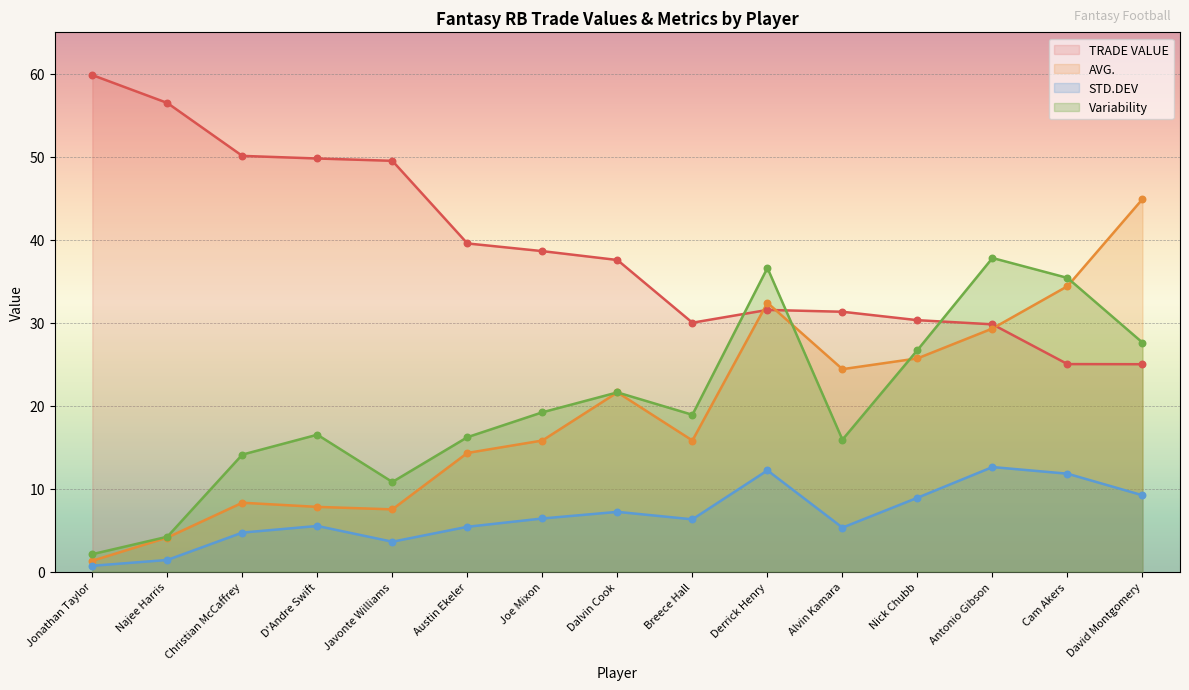

What are all the series names shown in the legend?

TRADE VALUE, AVG., STD.DEV, Variability